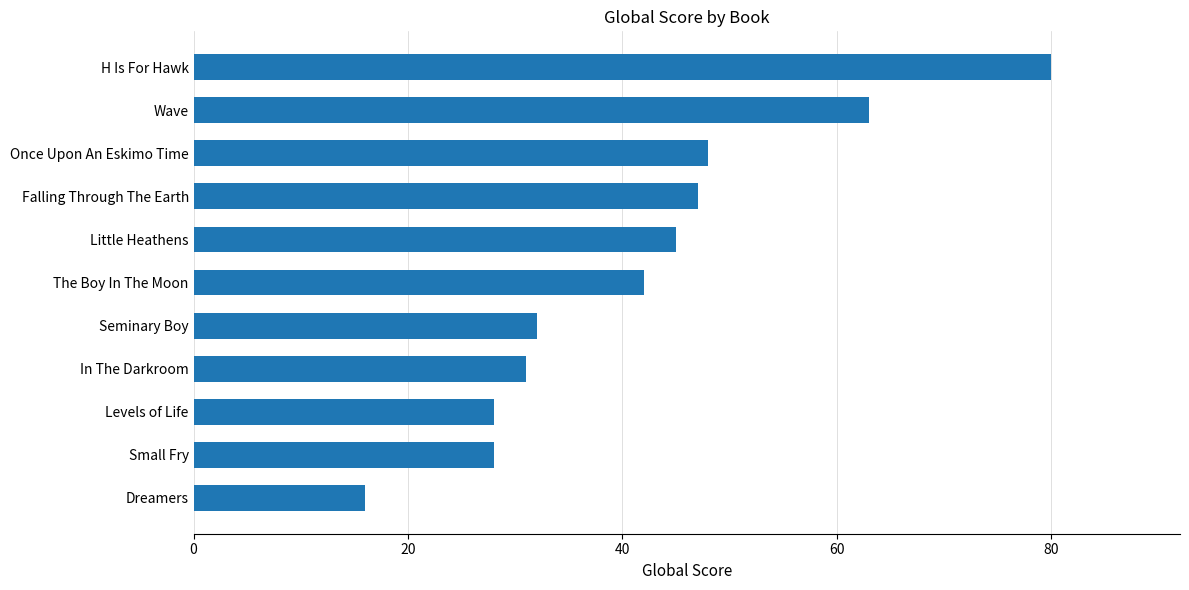

What is the average value?

42